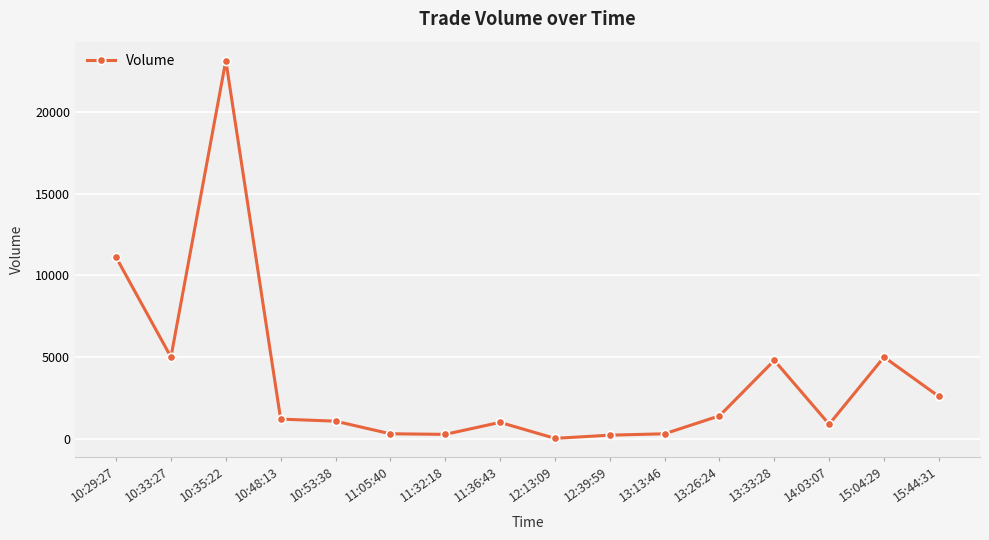

What is the smallest value displayed?

20